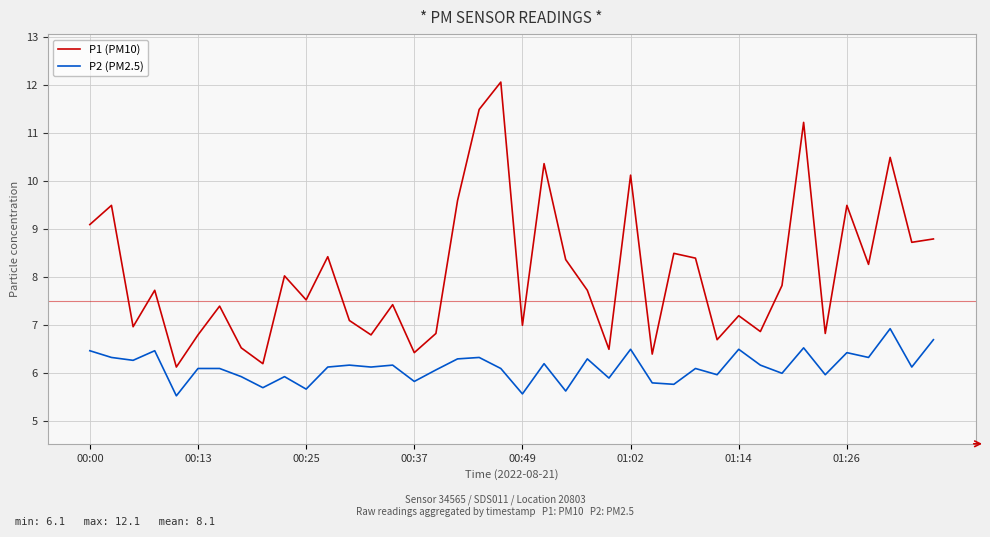

True or false: P1 (PM10) and P2 (PM2.5) cross at least once.

False